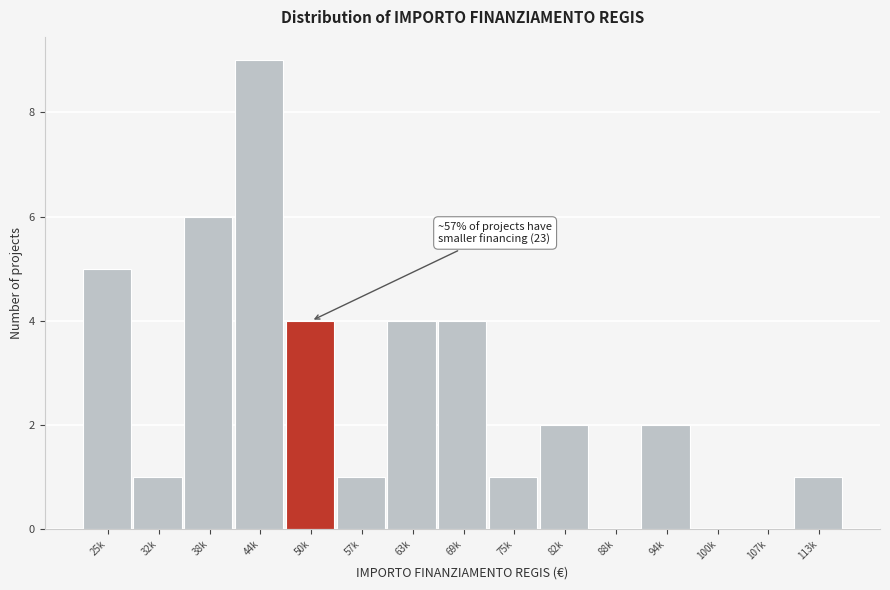

Reading right to left, extract all data points from this chart.

113k=1	107k=0	100k=0	94k=2	88k=0	82k=2	75k=1	69k=4	63k=4	57k=1	50k=4	44k=9	38k=6	32k=1	25k=5